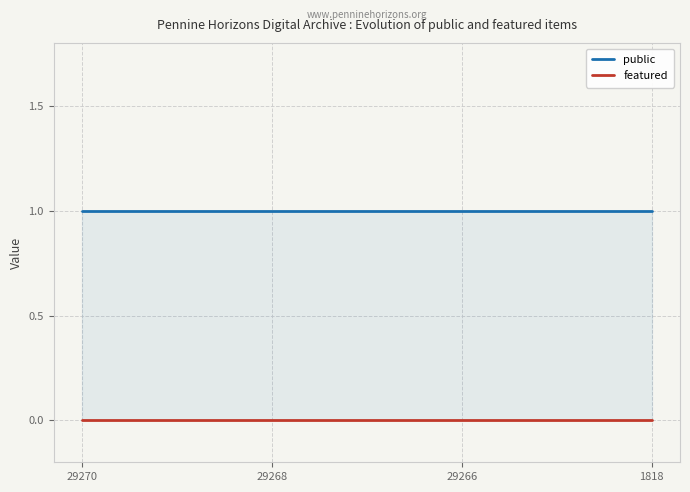

Reading left to right, list all the values displayed in this chart.

public: 1	1	1	1
featured: 0	0	0	0